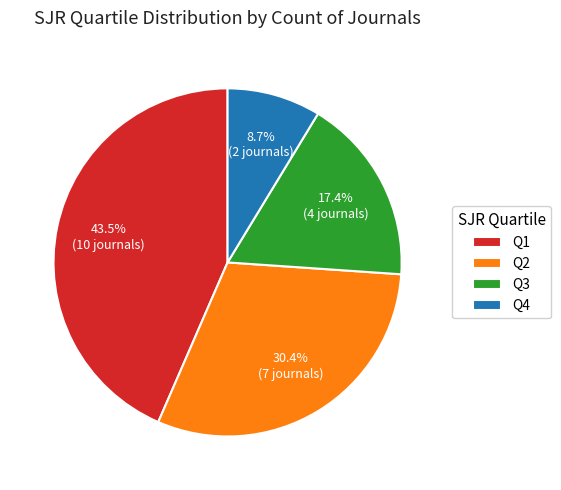

Is the sum of Q3 and Q1 greater than half?

Yes